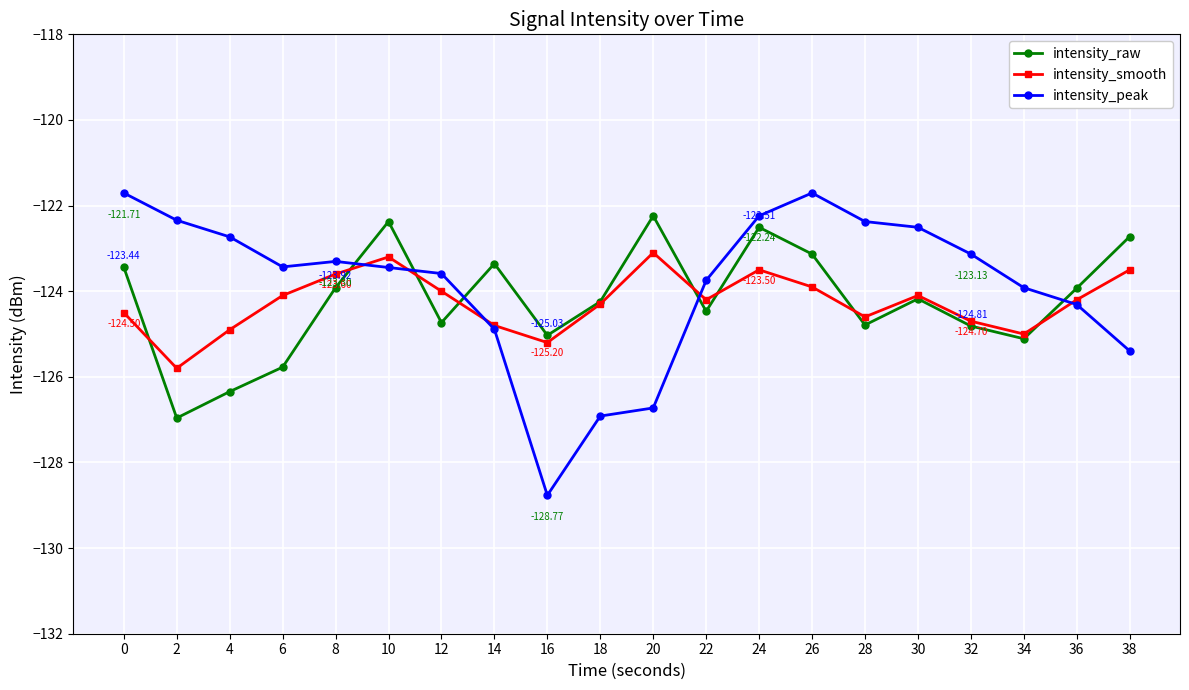

Between which two adjacent categories do intensity_raw and intensity_peak first intersect?

8 and 10